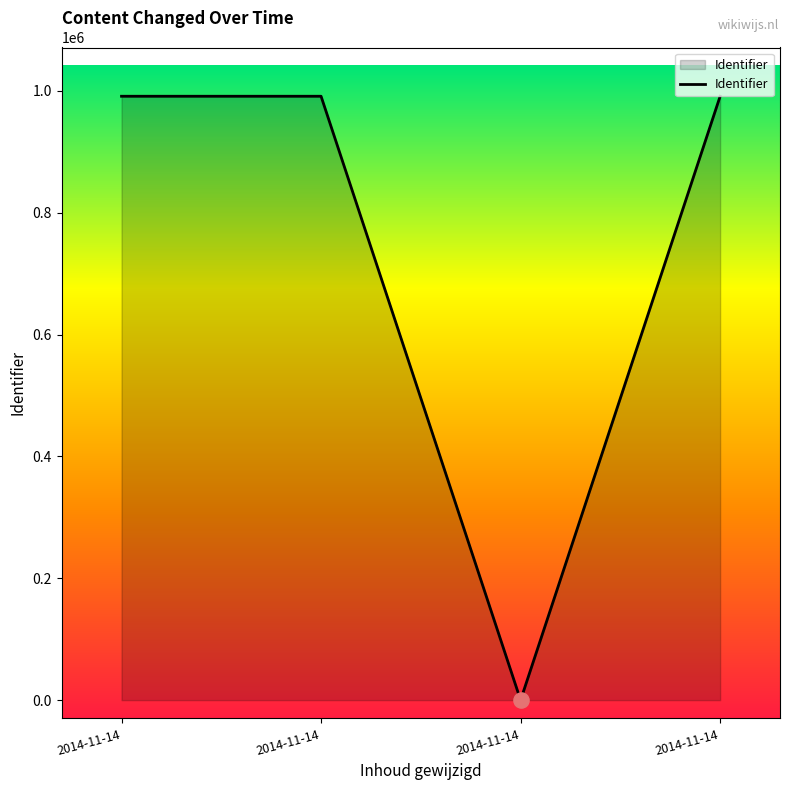

What is the change in value from 2014-11-14 to 2014-11-14?

-991057